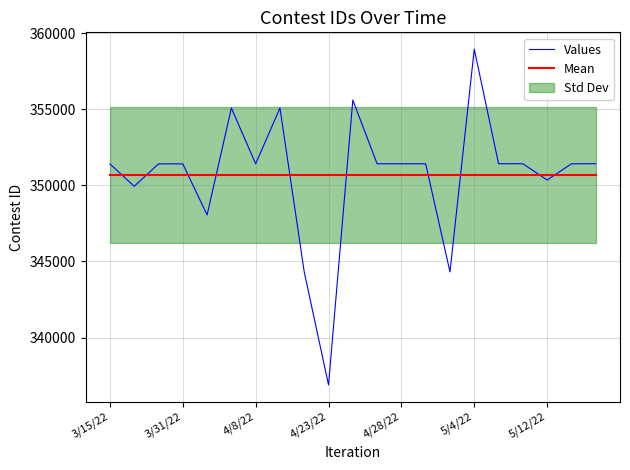

What is the value of the Mean point at the 6th from the left?

350670.9